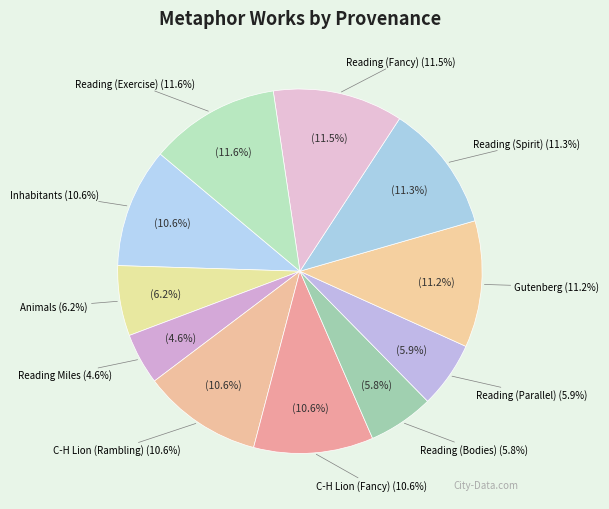

Is it true that Inhabitants is 25% of the pie?

False